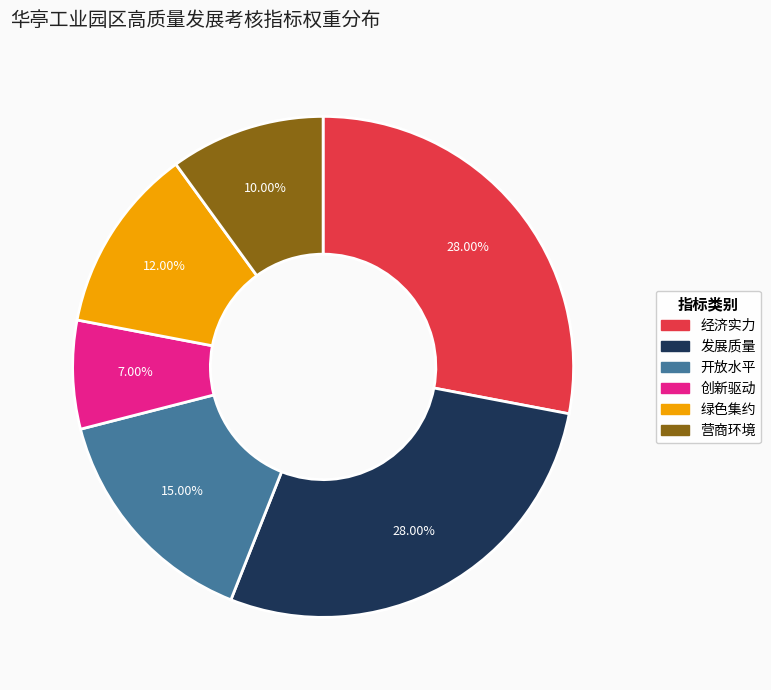

What is the total percentage of 经济实力 and 创新驱动?

35.0%